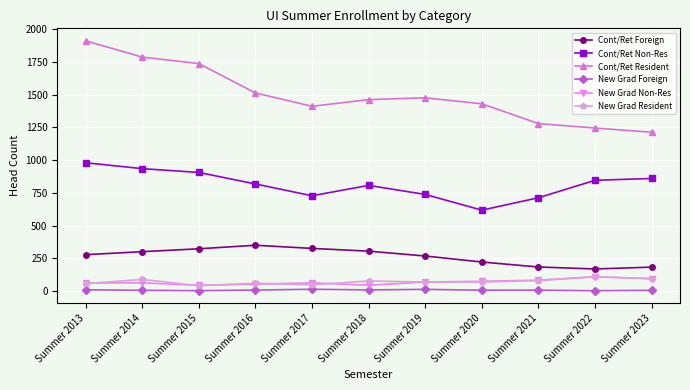

At which label is Cont/Ret Resident closest to 1562?

Summer 2016